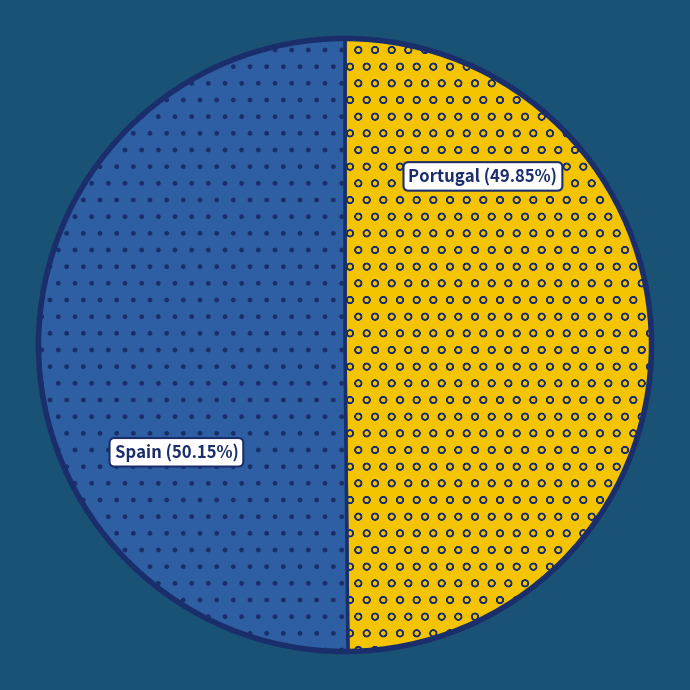

Is there any slice that represents more than half of the pie?

Yes